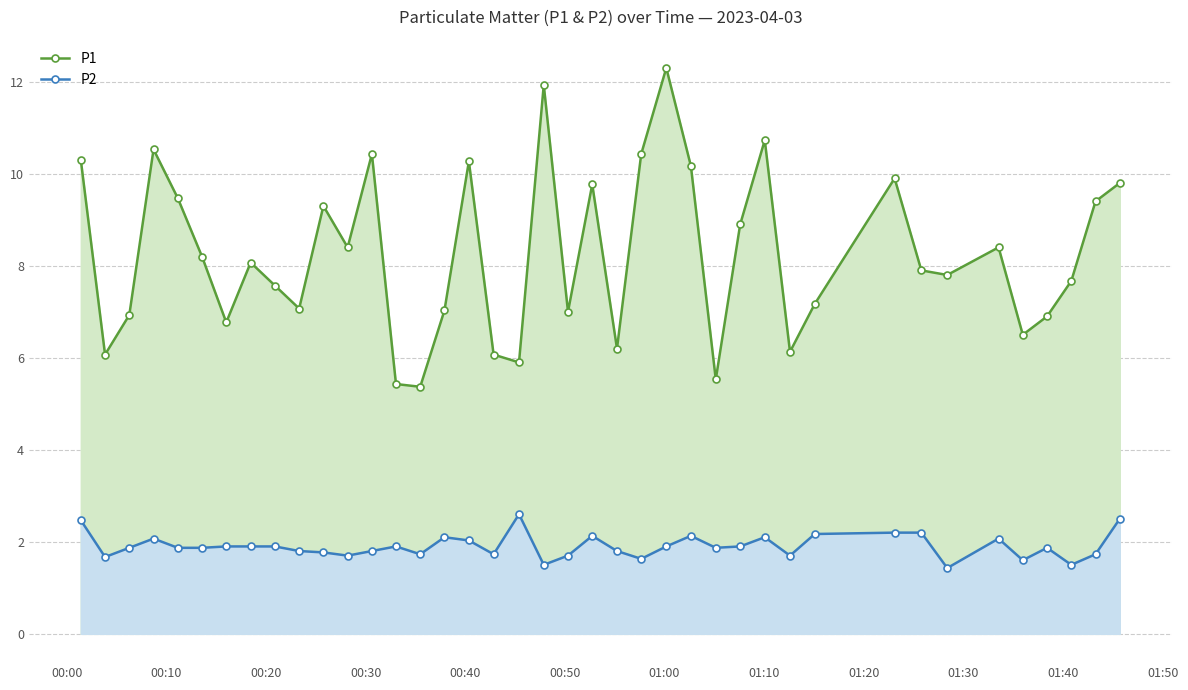

True or false: P2 and P1 intersect in this chart.

False